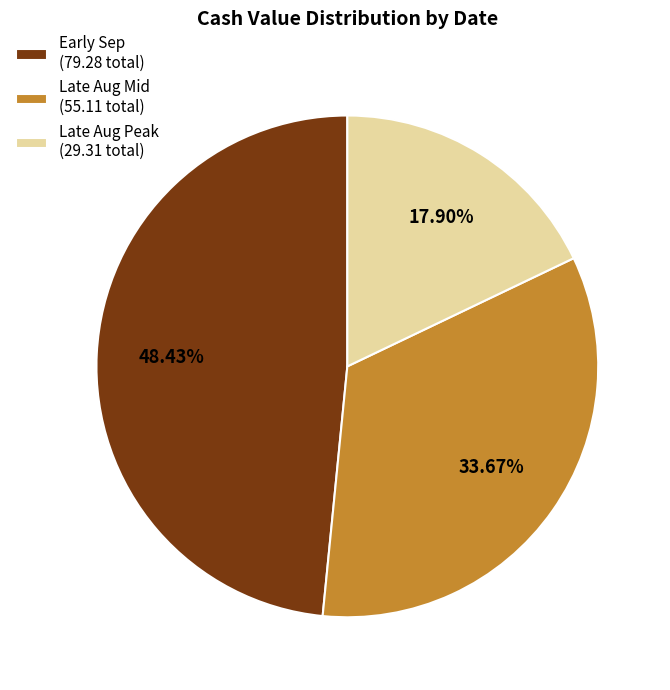

Is Early Sep (79.28 total) the majority of the pie?

No